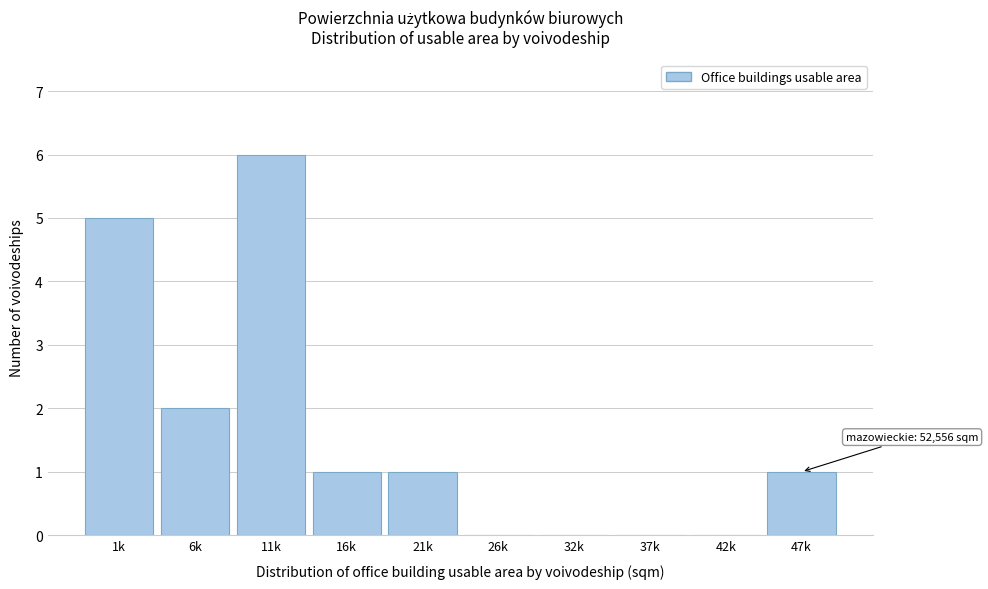

Reading right to left, what are all the values shown in this chart?

47k=1	42k=0	37k=0	32k=0	26k=0	21k=1	16k=1	11k=6	6k=2	1k=5